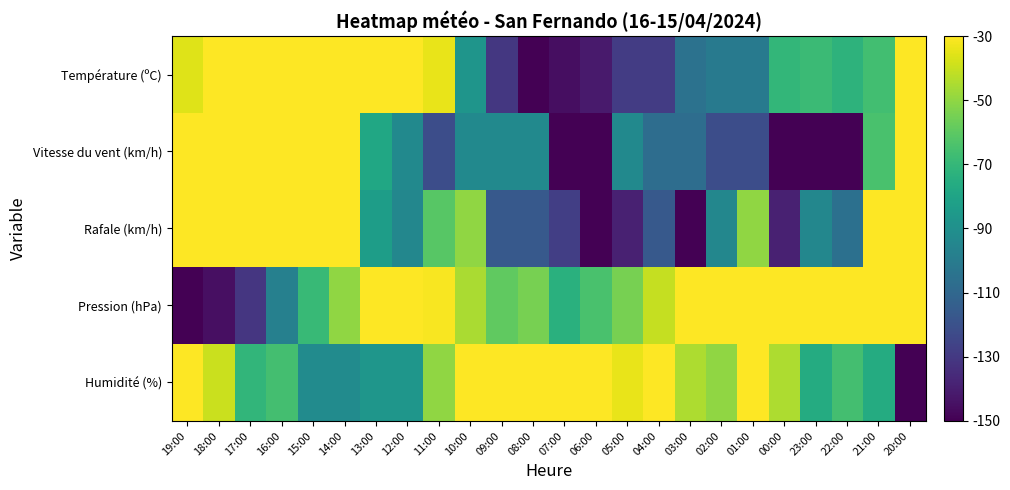

Which has a higher value, 11:00 or 08:00?

11:00